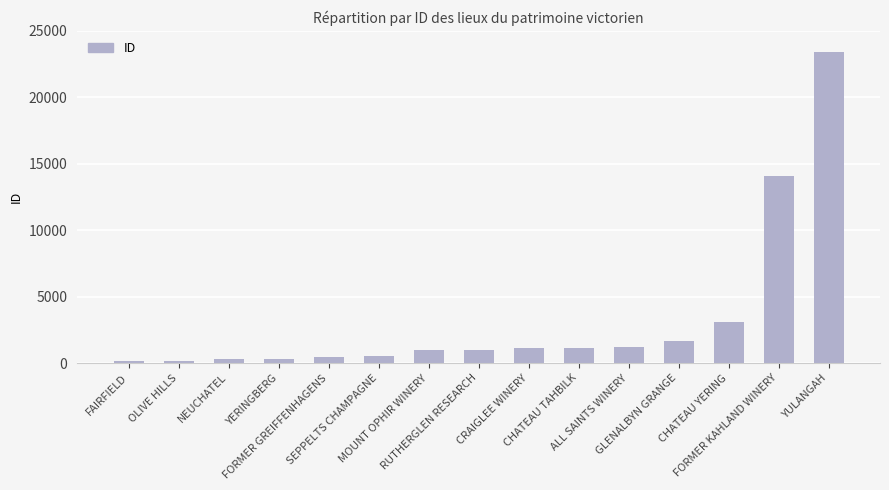

What is the greatest value displayed?

23421